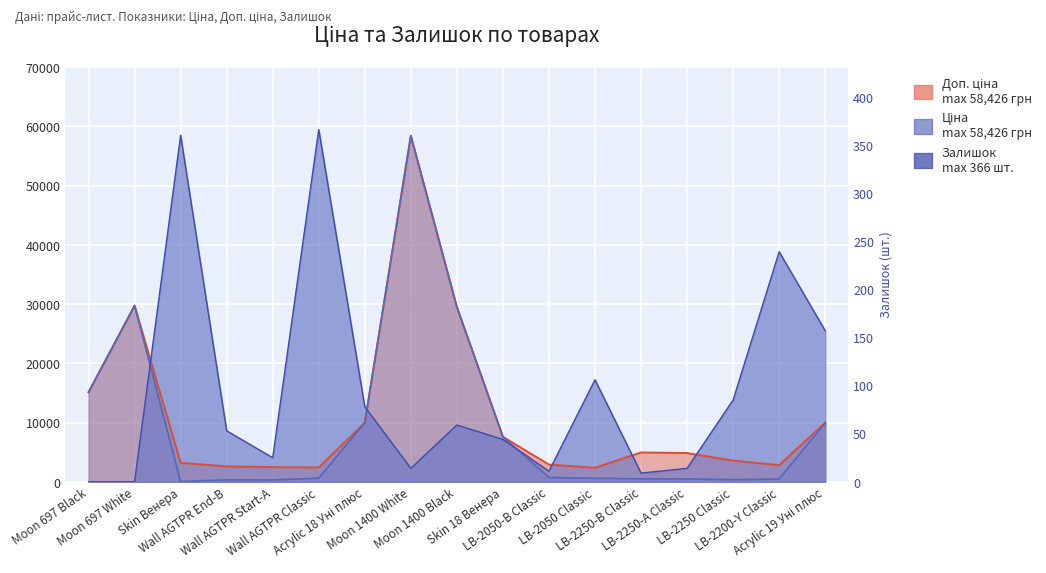

At how many categories does at least one series exceed 24904?

7